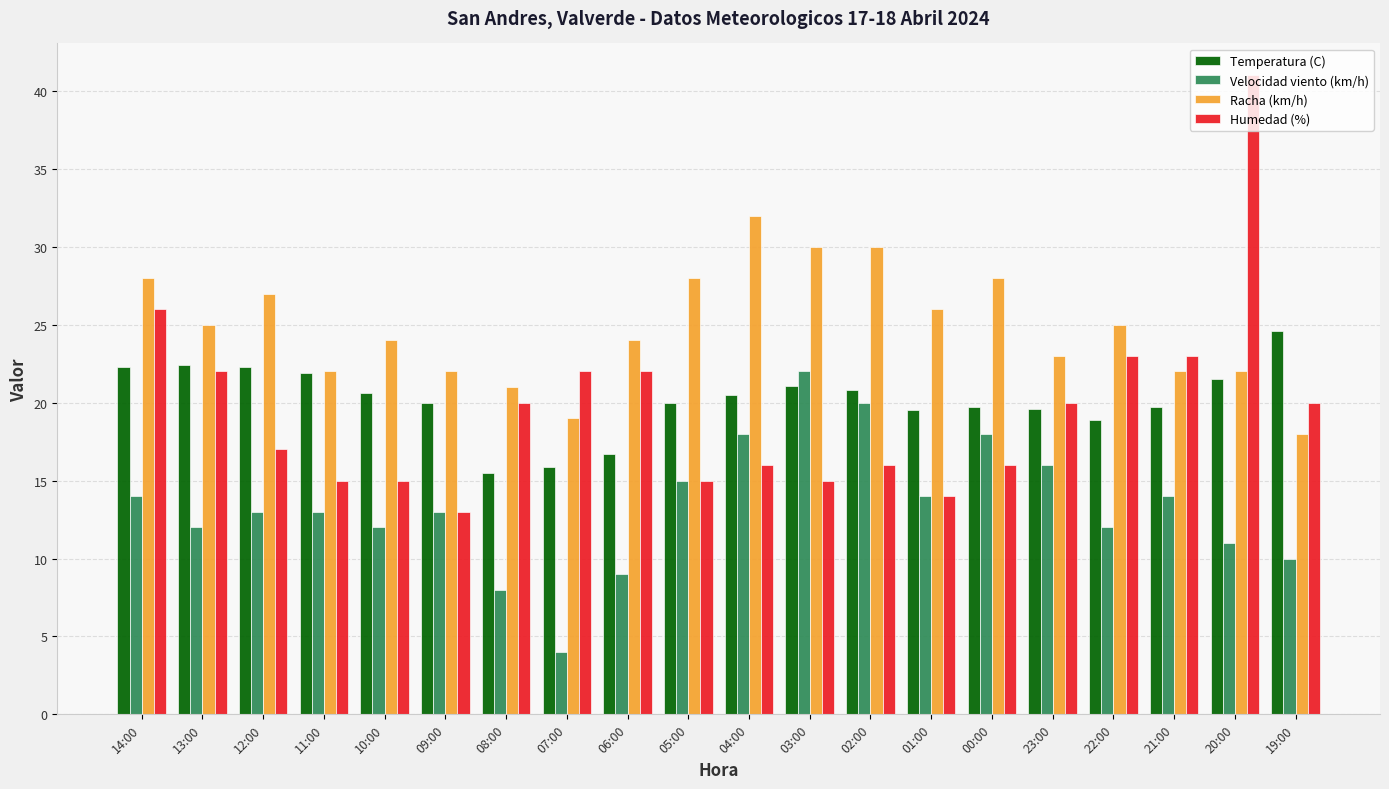

What is the difference between the maximum and minimum values in the Velocidad viento (km/h) series?

18.0